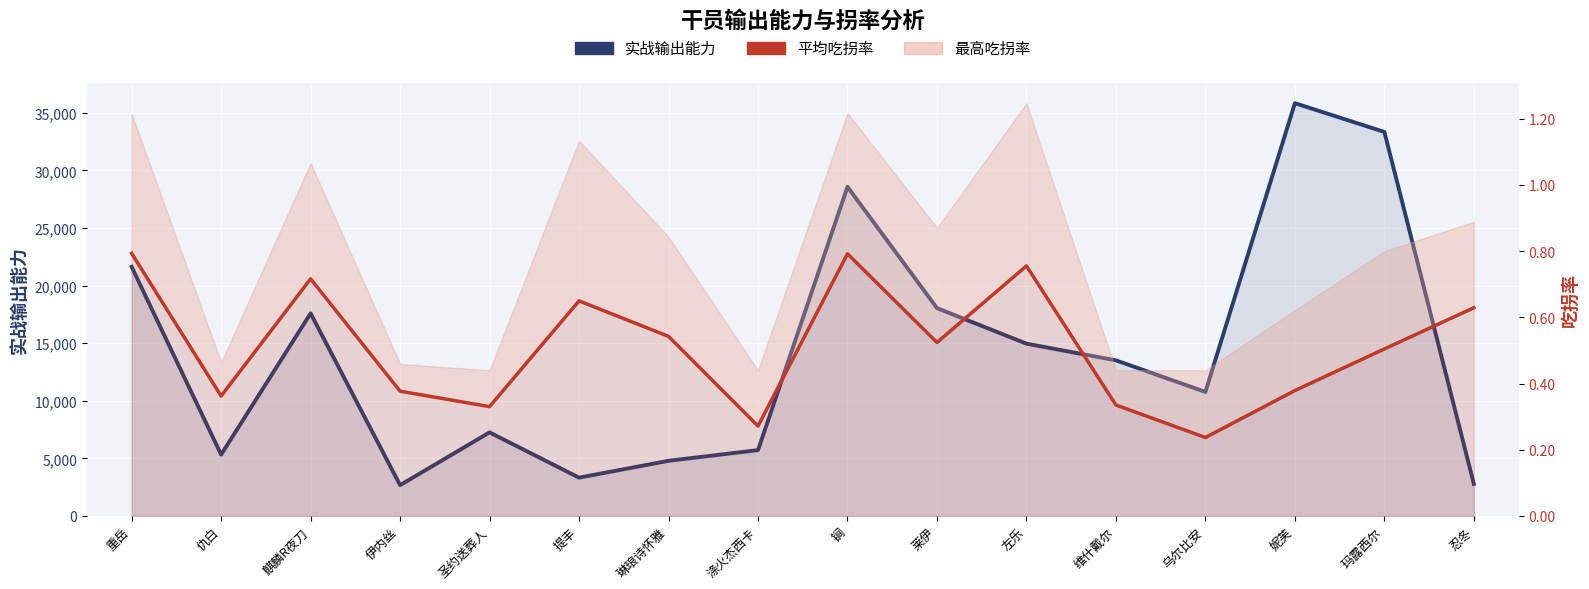

Which series changed the most between 涤火杰西卡 and 玛露西尔?

实战输出能力